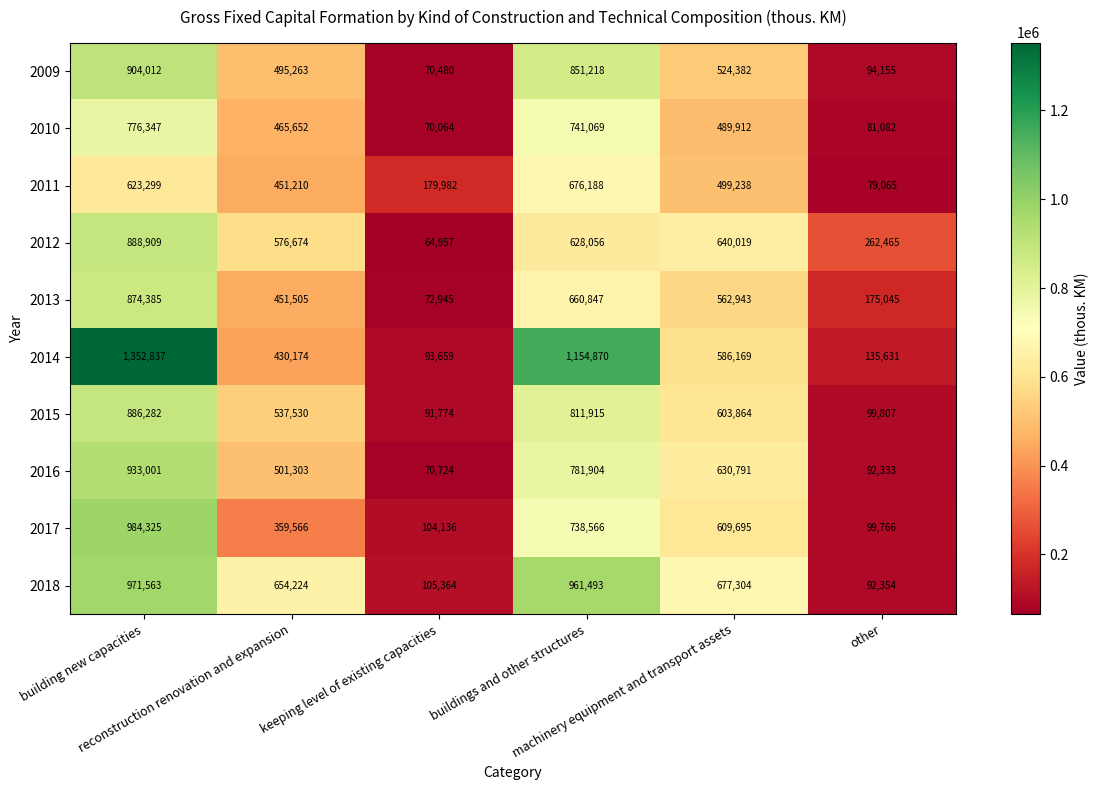

Which series has the largest range (max minus min)?

2014